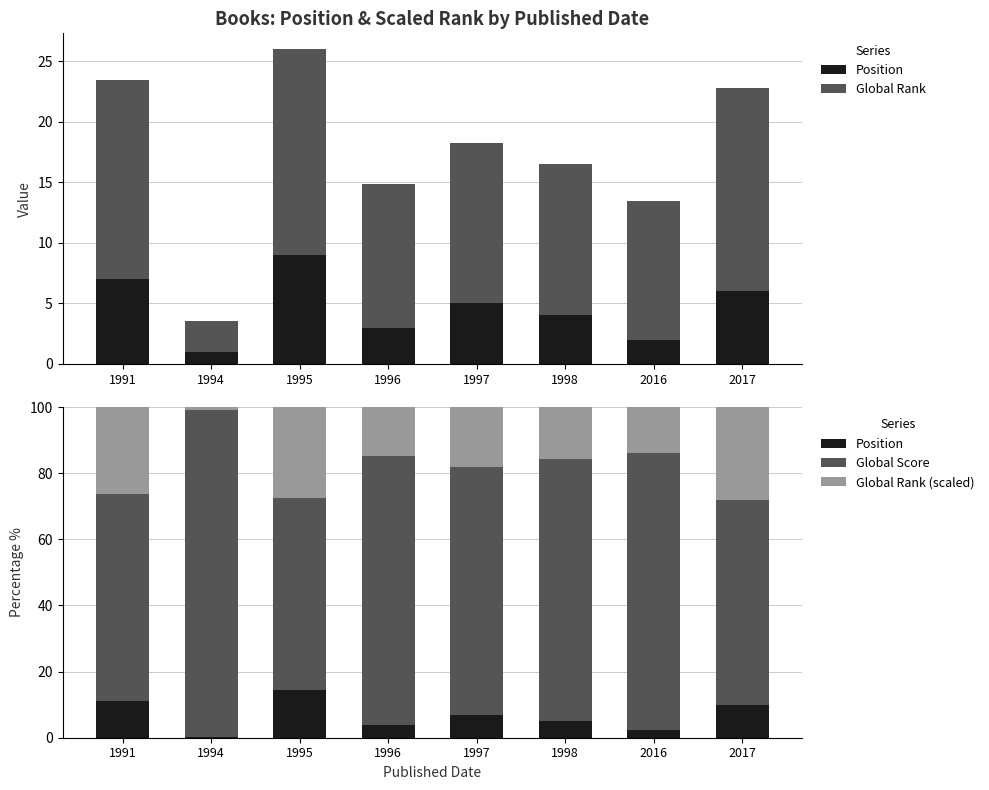

Which has a higher value, 1991 or 1997?

1991